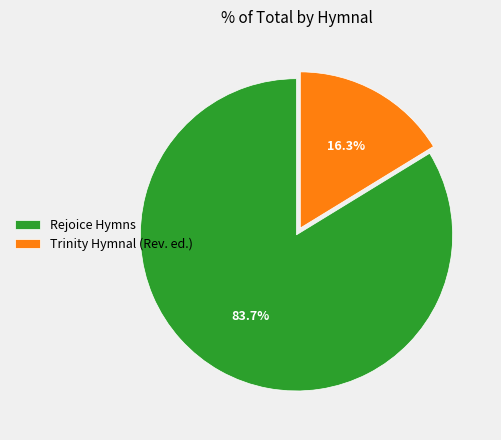

To the nearest percent, what percentage of the pie is Trinity Hymnal (Rev. ed.)?

16%